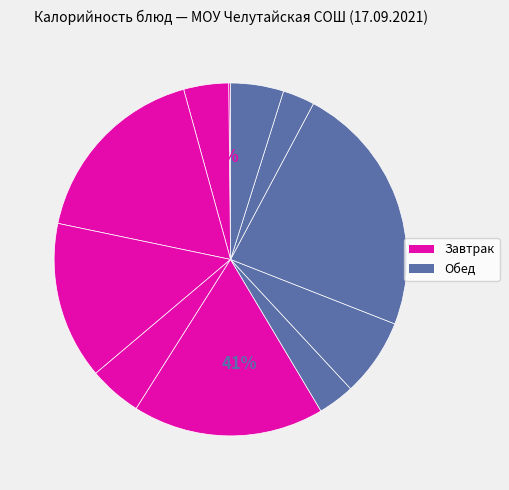

Between рис отварной and шок.батон, which is larger?

шок.батон